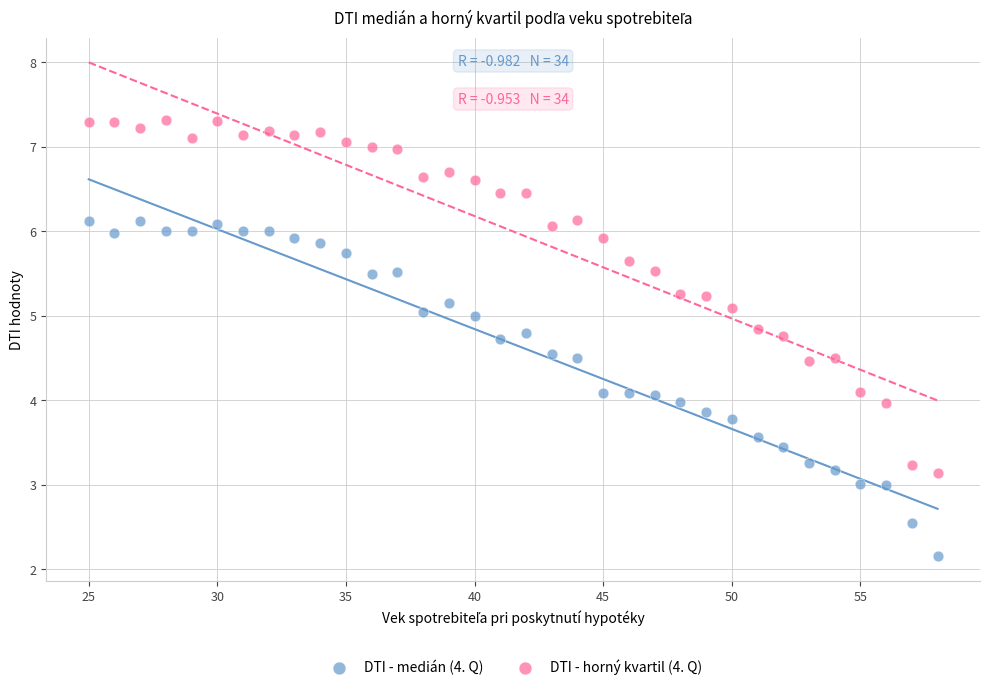

Across all data points, what is the range of X values (max minus min)?

33.0